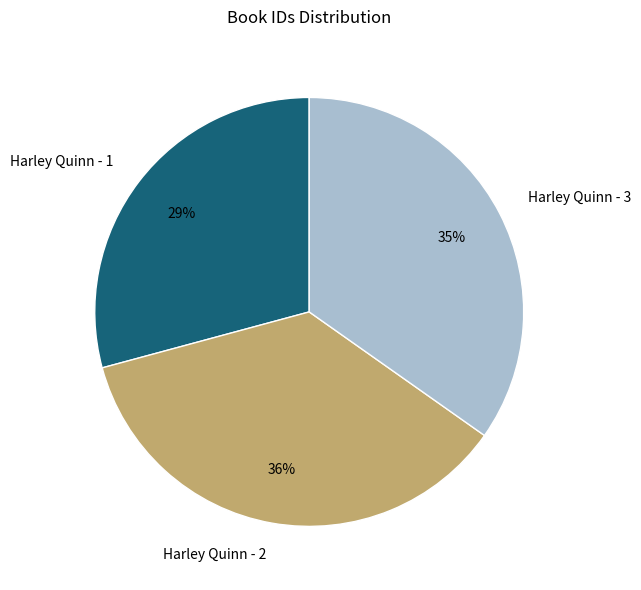

Rank the categories by value from highest to lowest.

Harley Quinn - 2, Harley Quinn - 3, Harley Quinn - 1